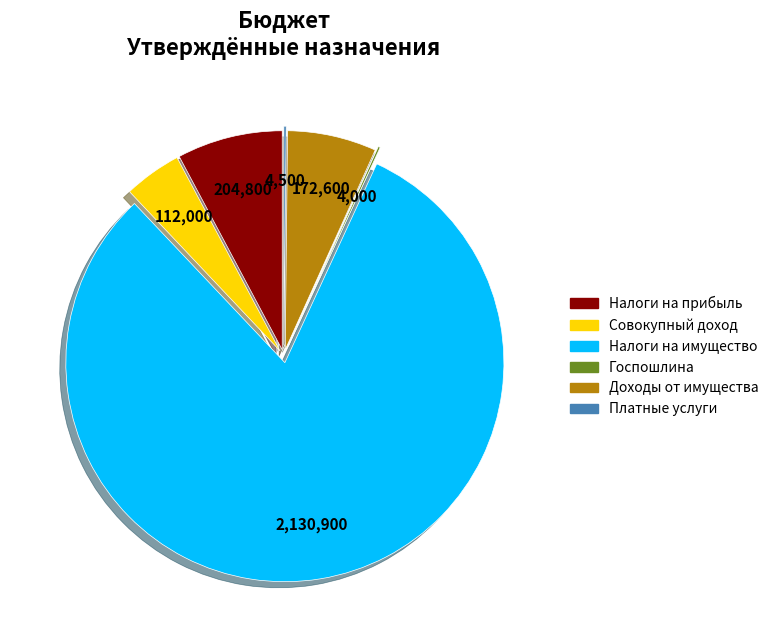

Is there a majority slice in this chart?

Yes